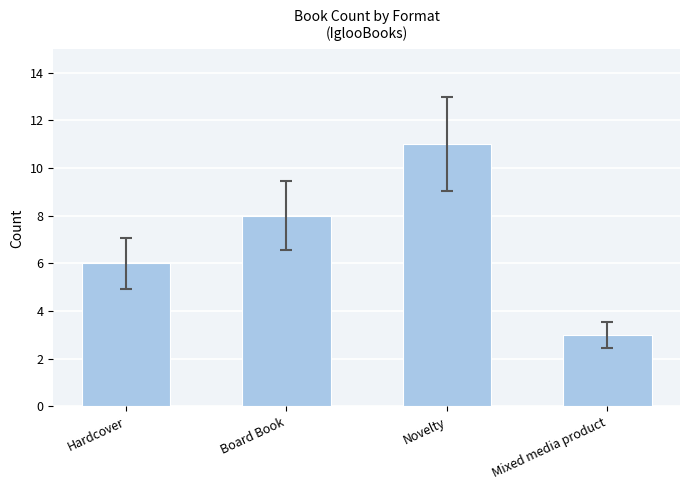

Rank the categories by value from lowest to highest.

Mixed media product, Hardcover, Board Book, Novelty